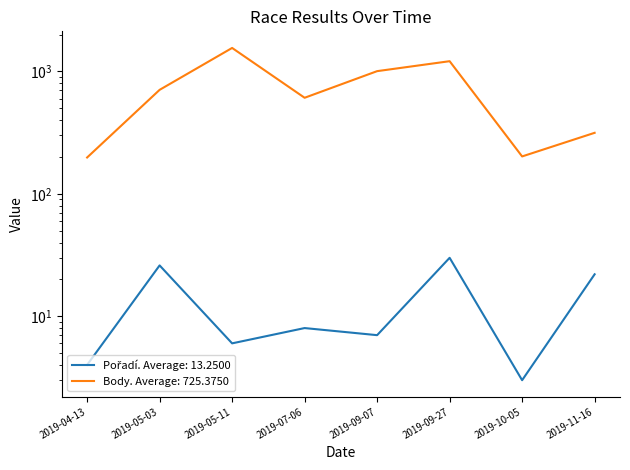

What position from the left is 2019-05-11?

3